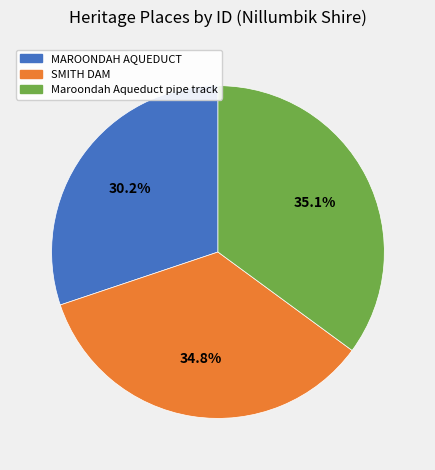

What percentage is NOT represented by MAROONDAH AQUEDUCT?

69.8%